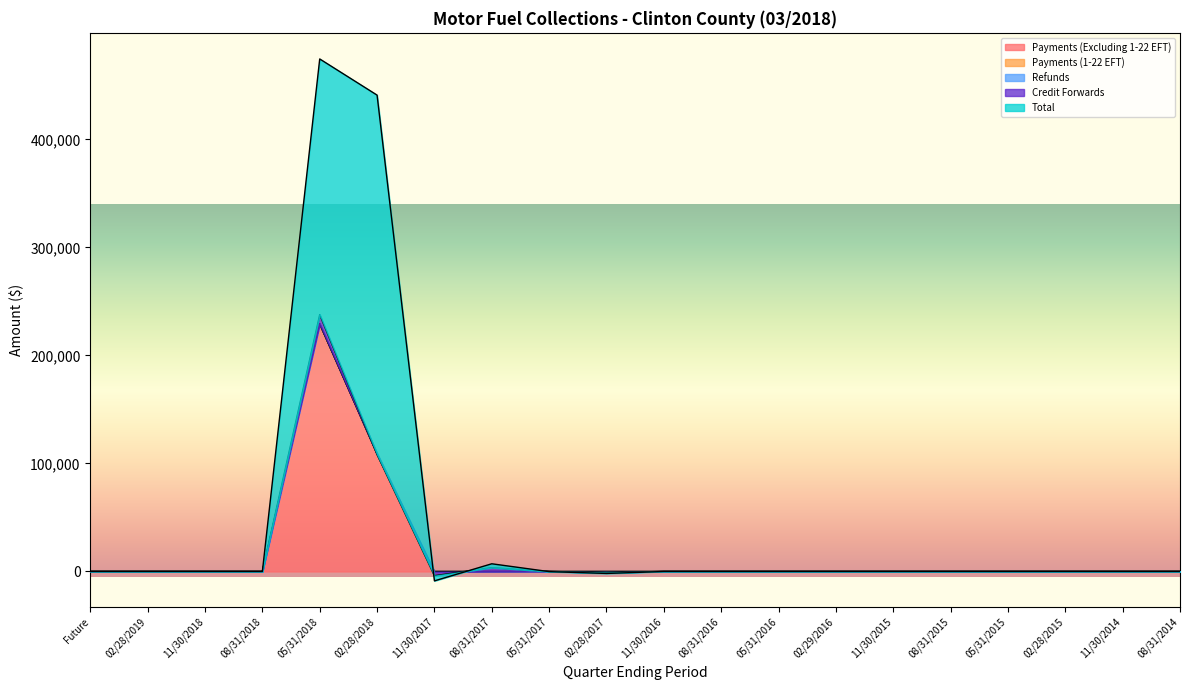

What is the maximum value for Payments (Excluding 1-22 EFT)?

229263.6